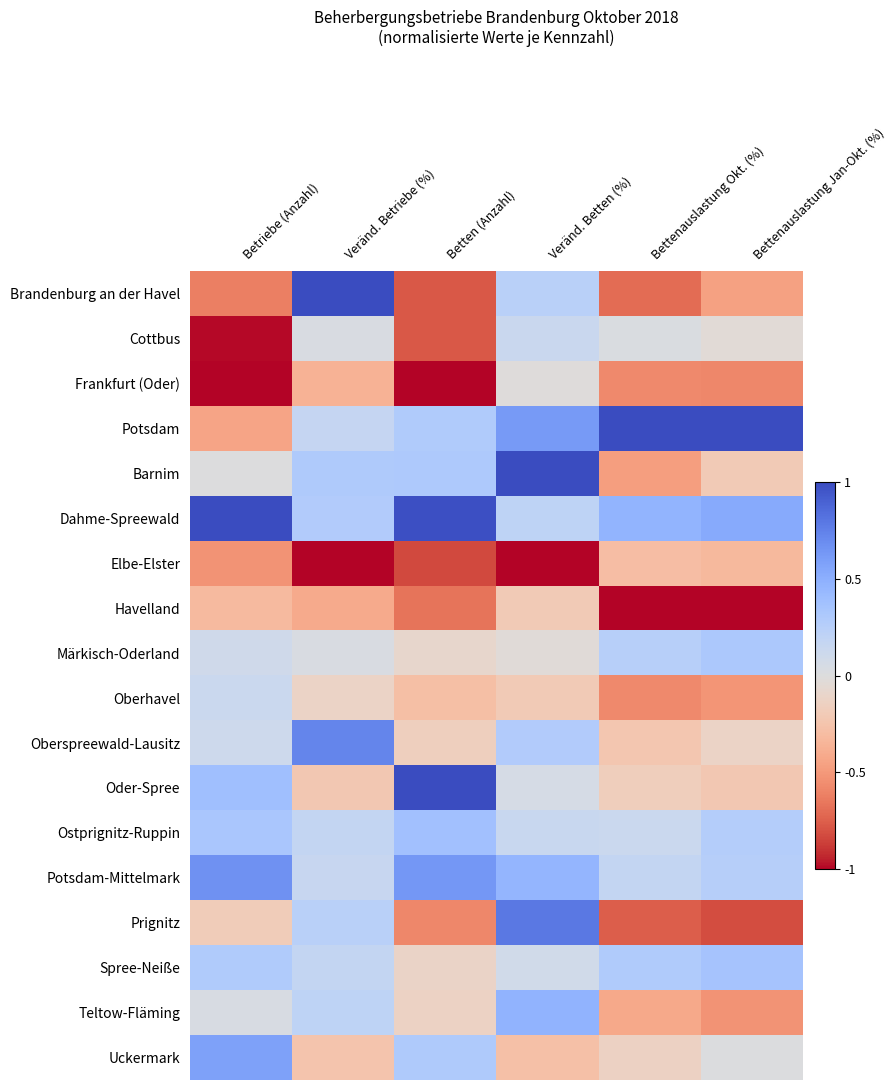

Between Veränd. Betriebe (%) and Betten (Anzahl), which is larger?

Veränd. Betriebe (%)